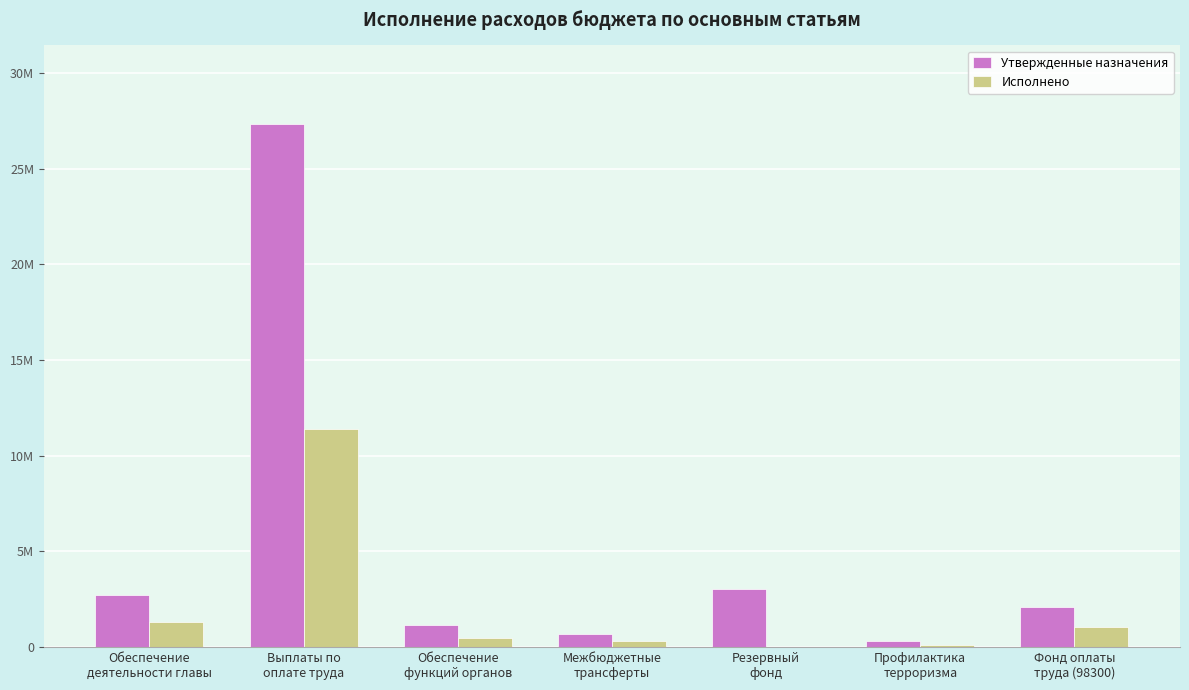

The Утвержденные назначения series shows 366455.1 at Межбюджетные
трансферты. True or false?

False